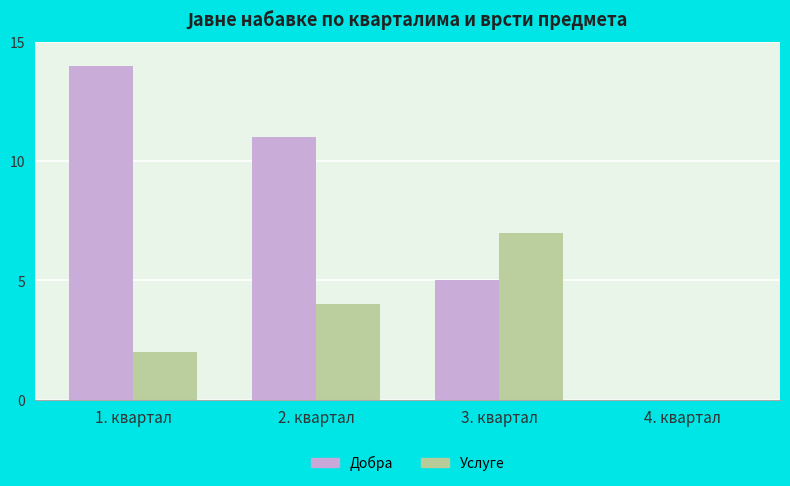

What is the sum of all Добра values?

30